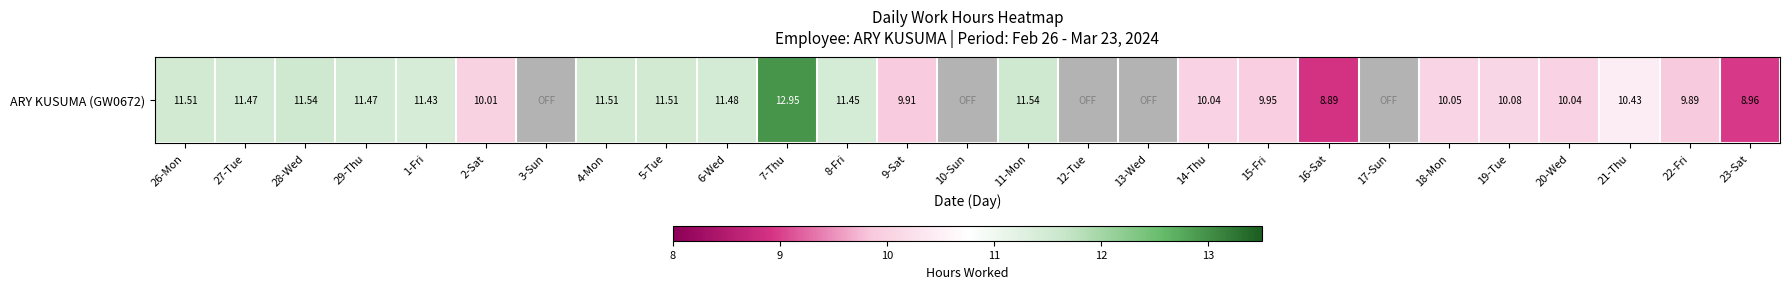

Count the number of data series in this chart.

1